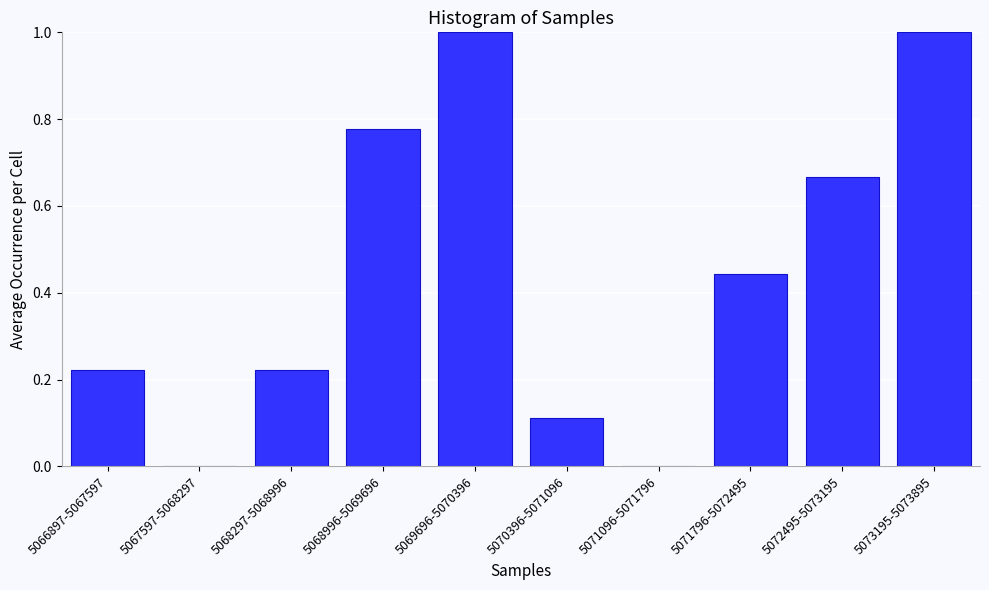

What is the maximum value shown in the chart?

1.0